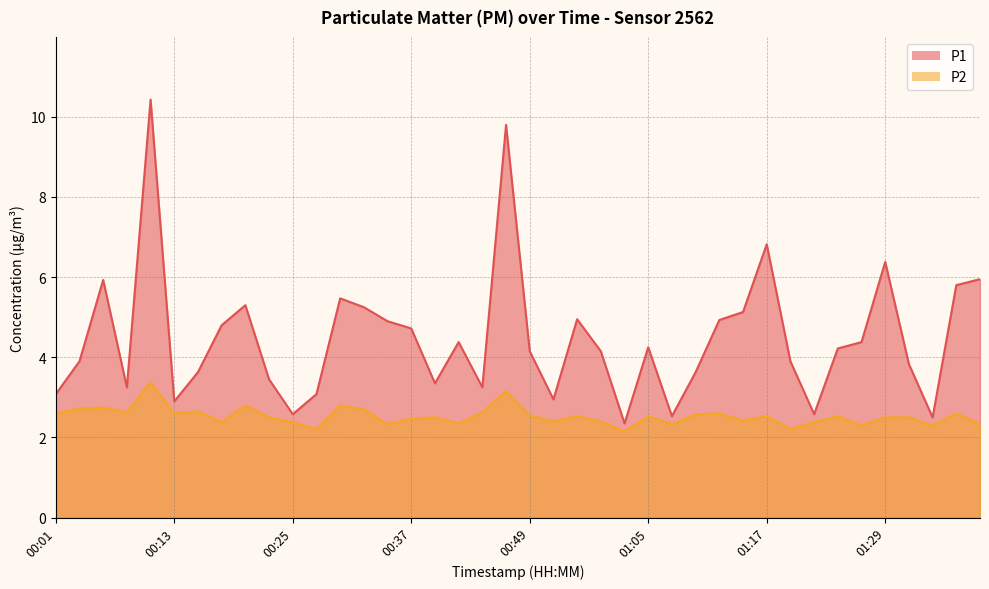

Where is the first local maximum for P2?

00:06